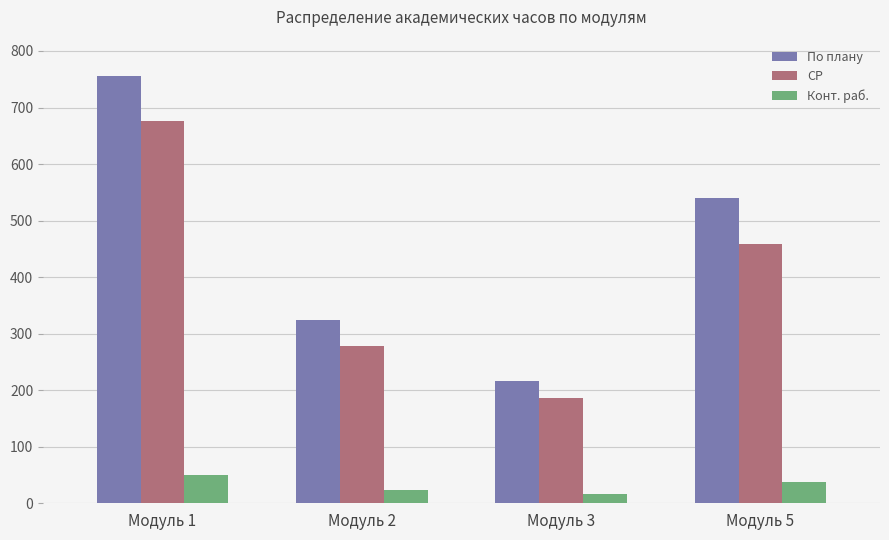

Where is Конт. раб. nearest to the value 33?

Модуль 5